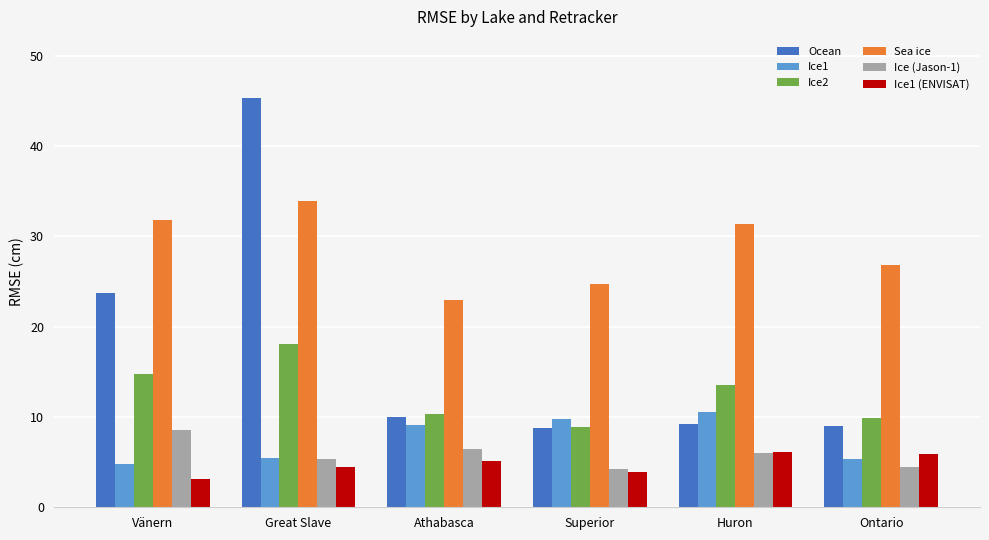

At how many categories does at least one series exceed 25?

4